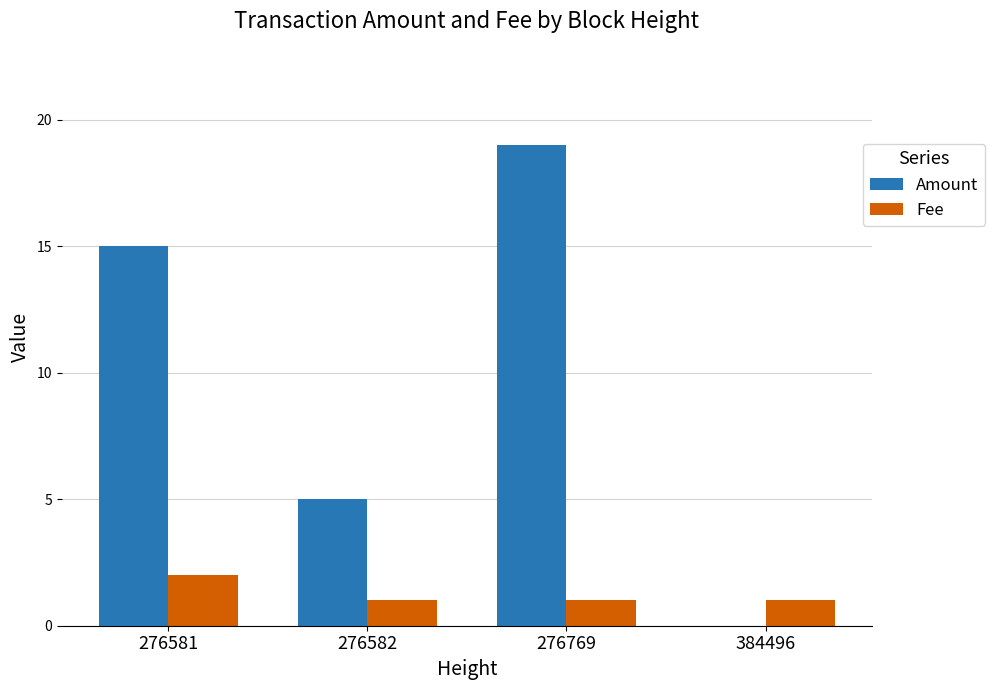

At which label does Fee reach its peak?

276581